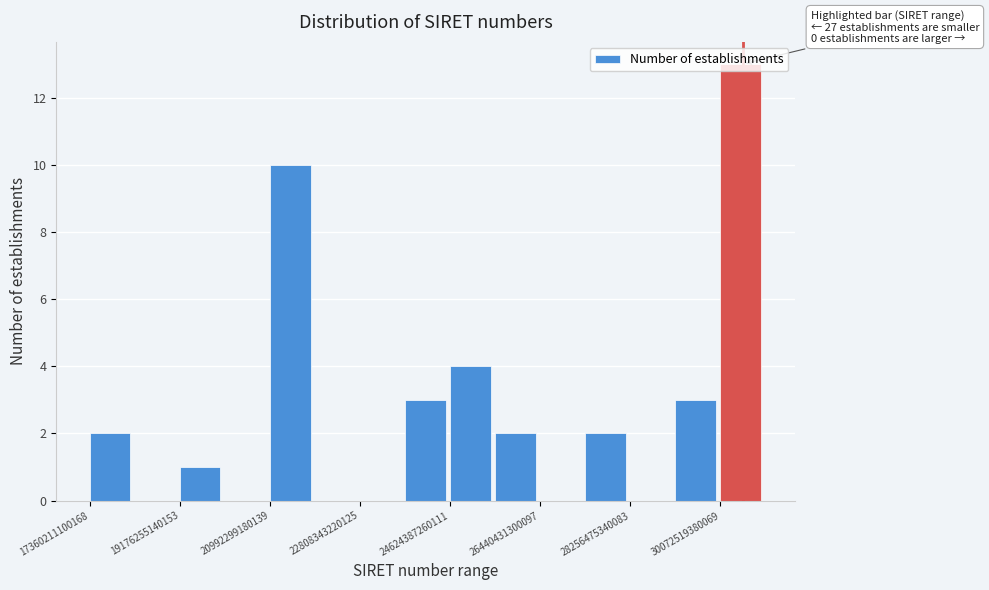

Which range on the x-axis has the tallest bar?

30000000000000 to 31000000000000